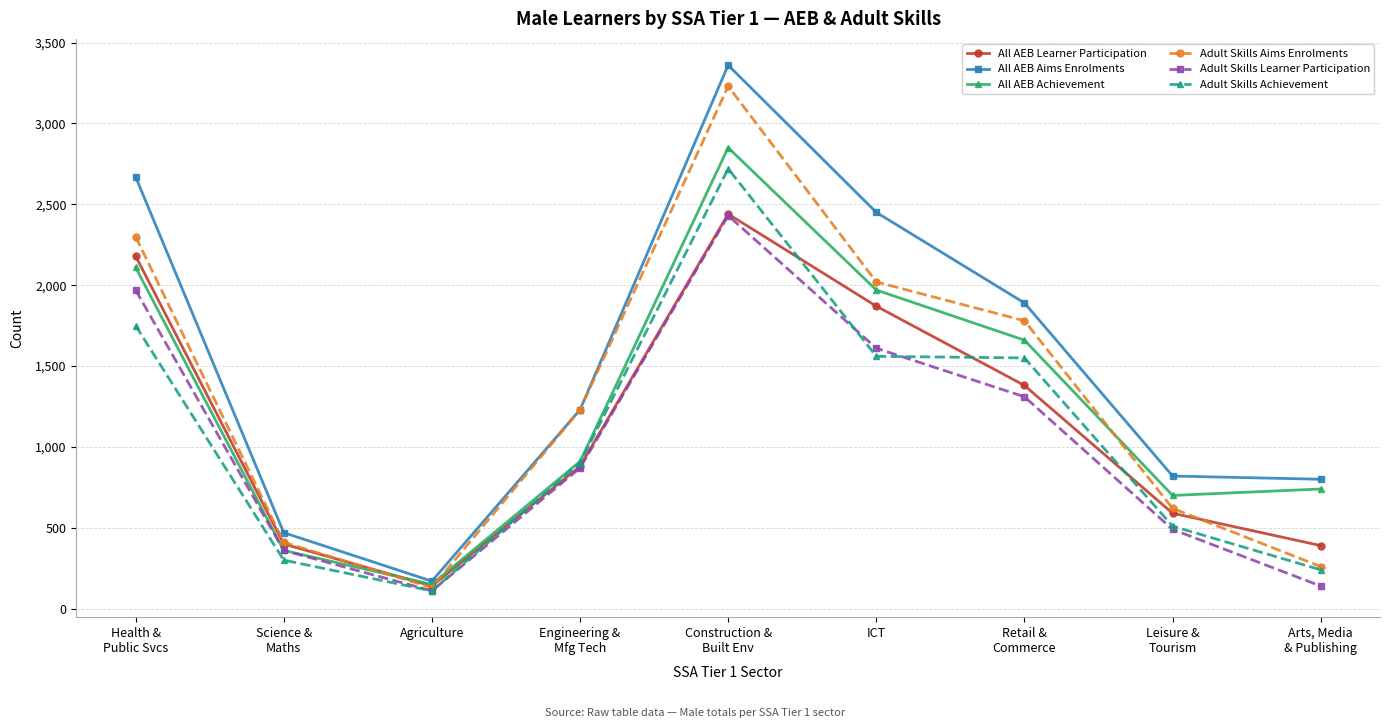

What is the spread (max minus min) of values at Science &
Maths?

170